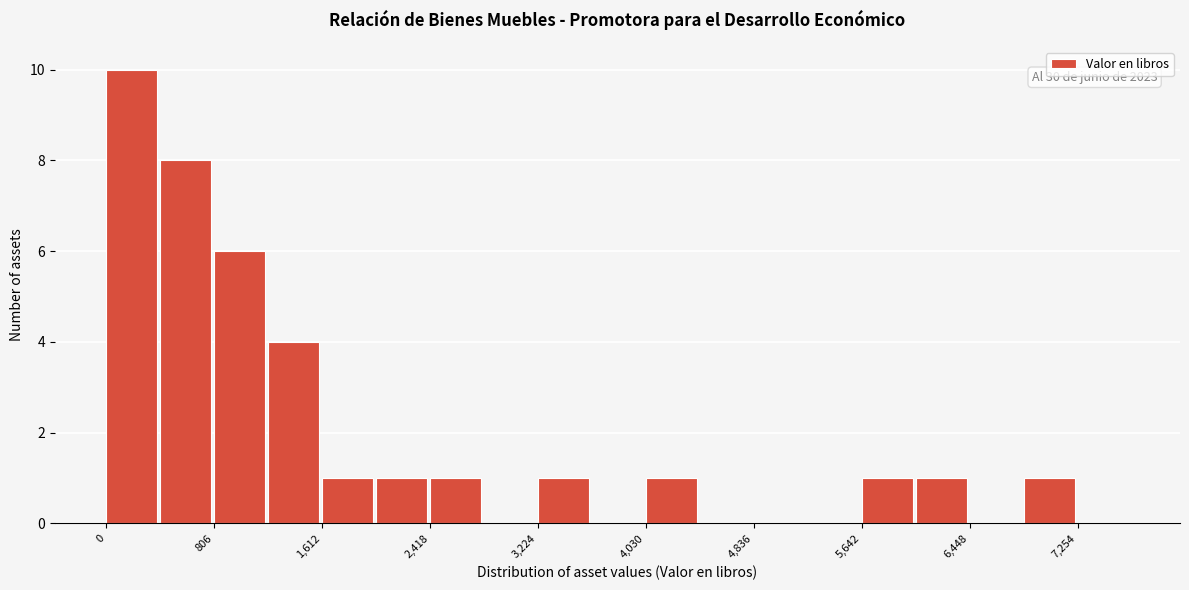

Which range on the x-axis has the tallest bar?

0 to 400